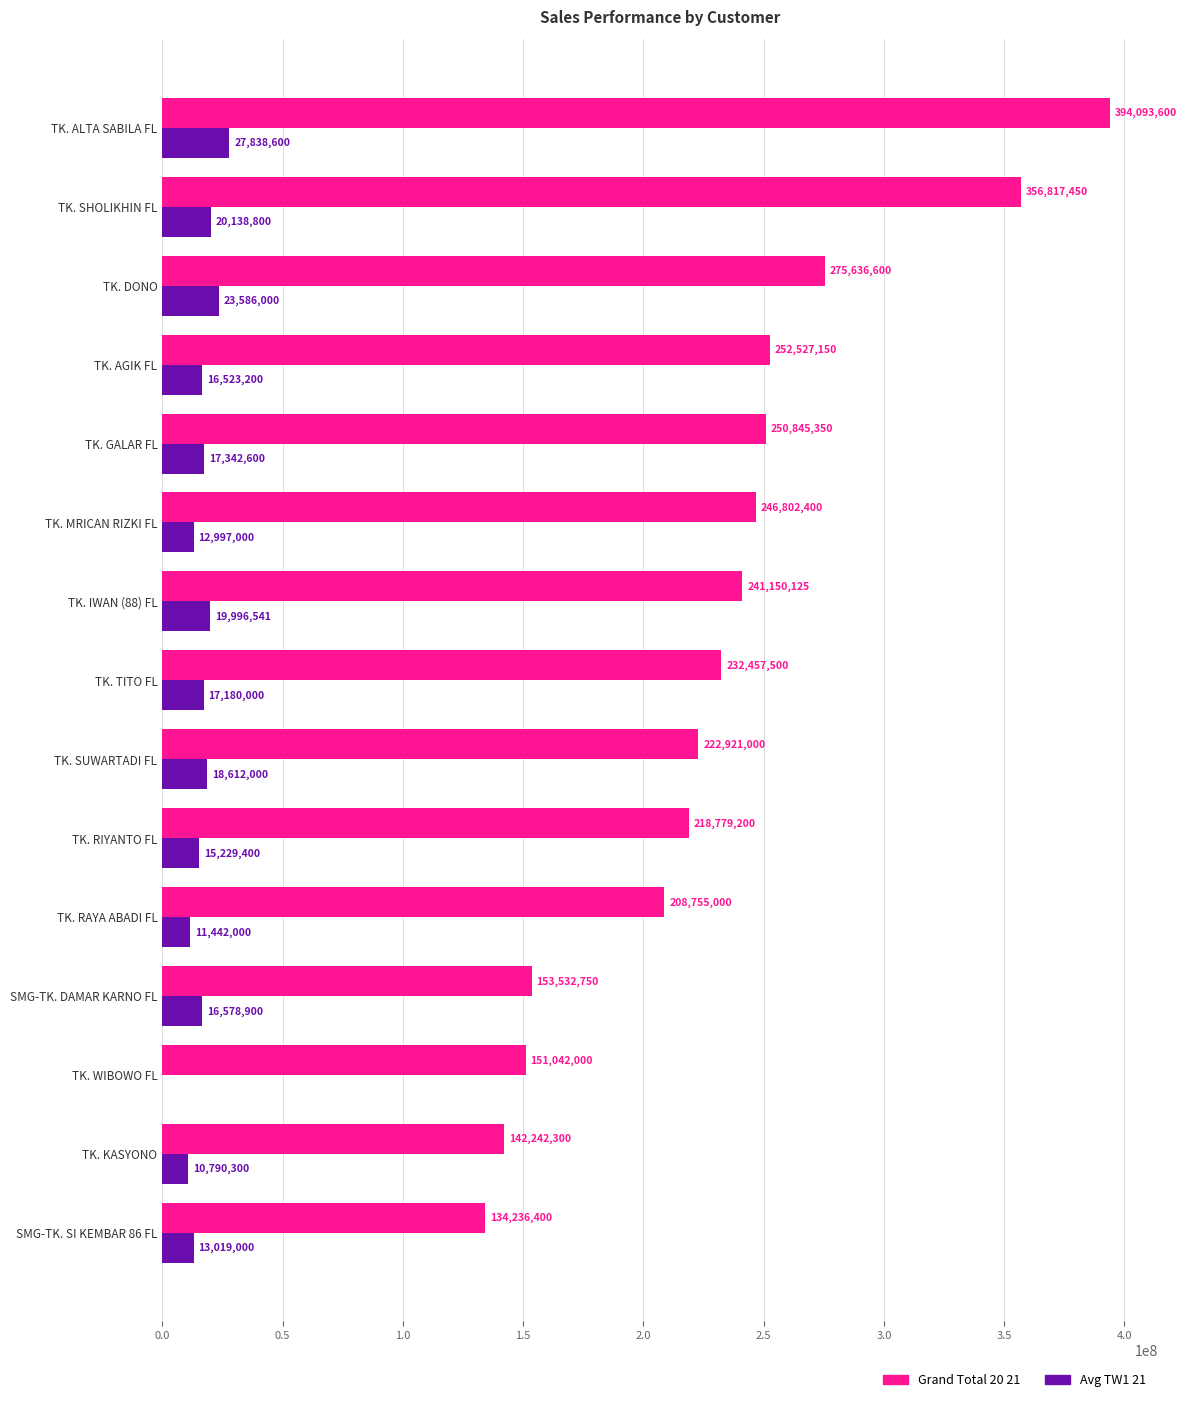

Which label corresponds to the largest value in the chart?

TK. ALTA SABILA FL